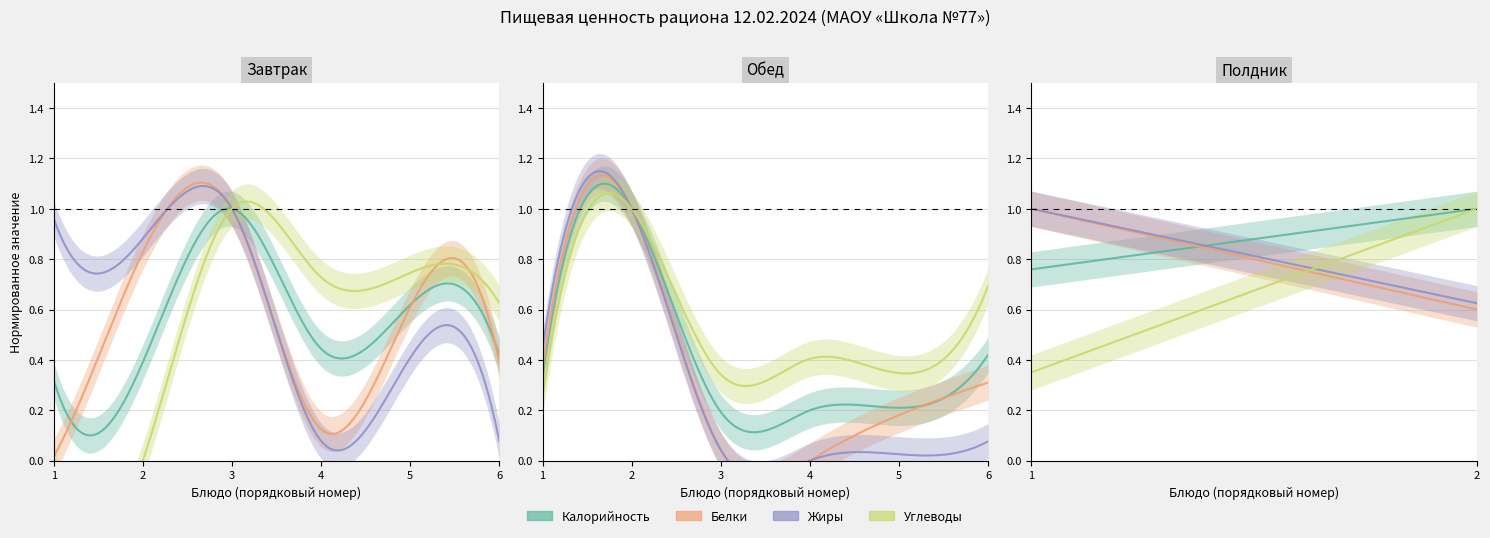

The Жиры series shows 0.2 at 2. True or false?

False